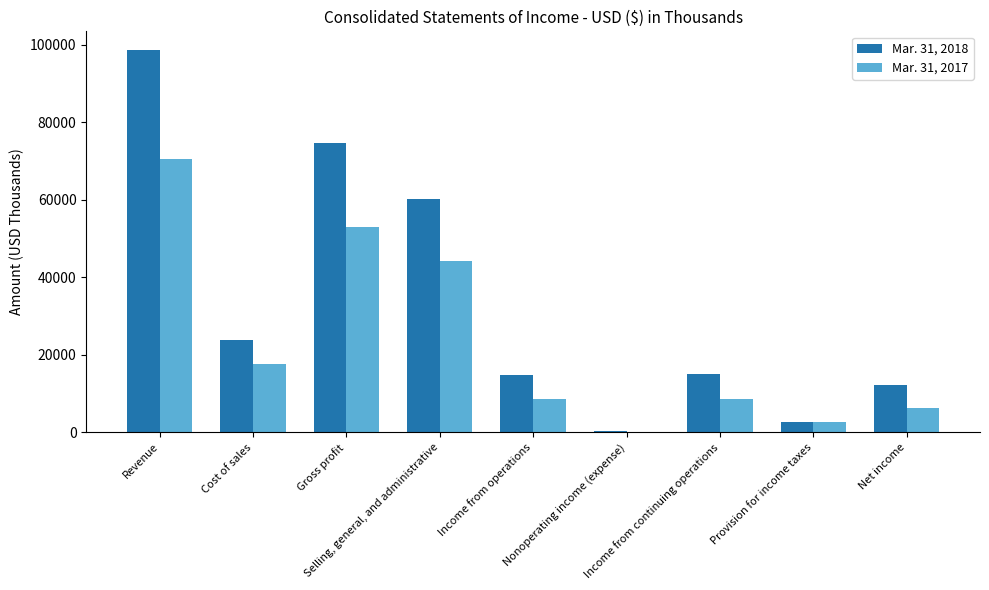

Where does the Mar. 31, 2018 series first go above 14931?

Revenue